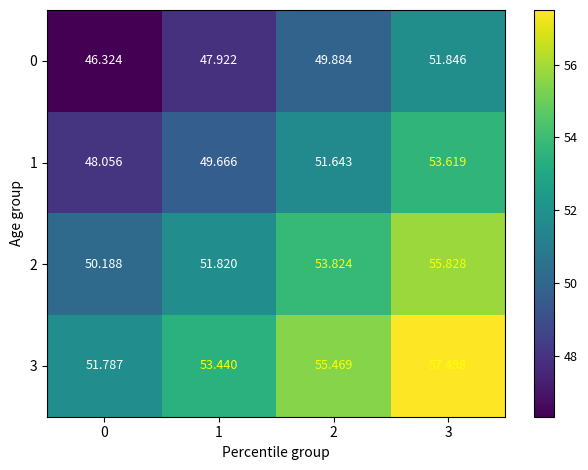

Is the value of 0 at 3 greater than the value of 3 at 3?

No